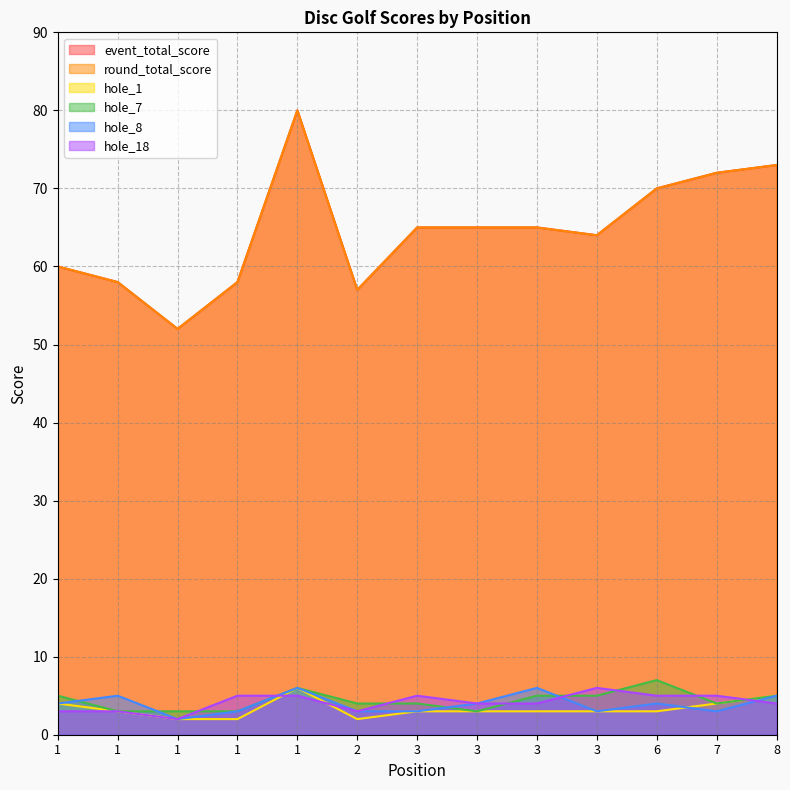

At how many categories does at least one series exceed 20?

13